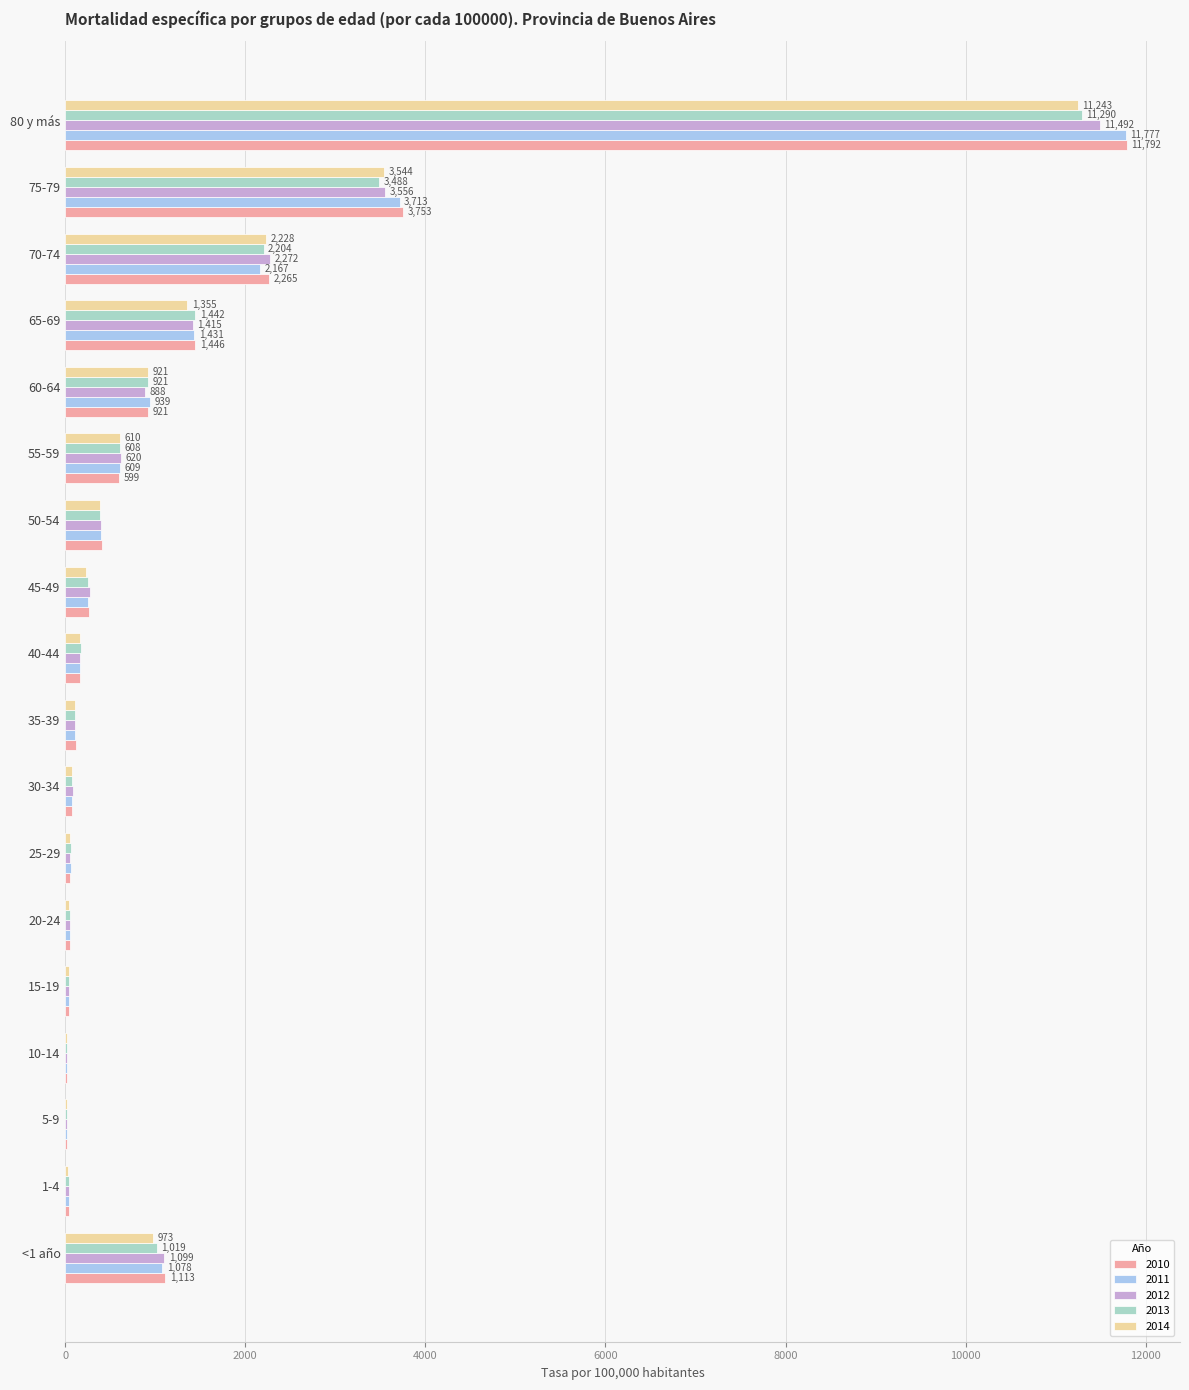

The value of 2011 at 45-49 is 254.8. True or false?

True